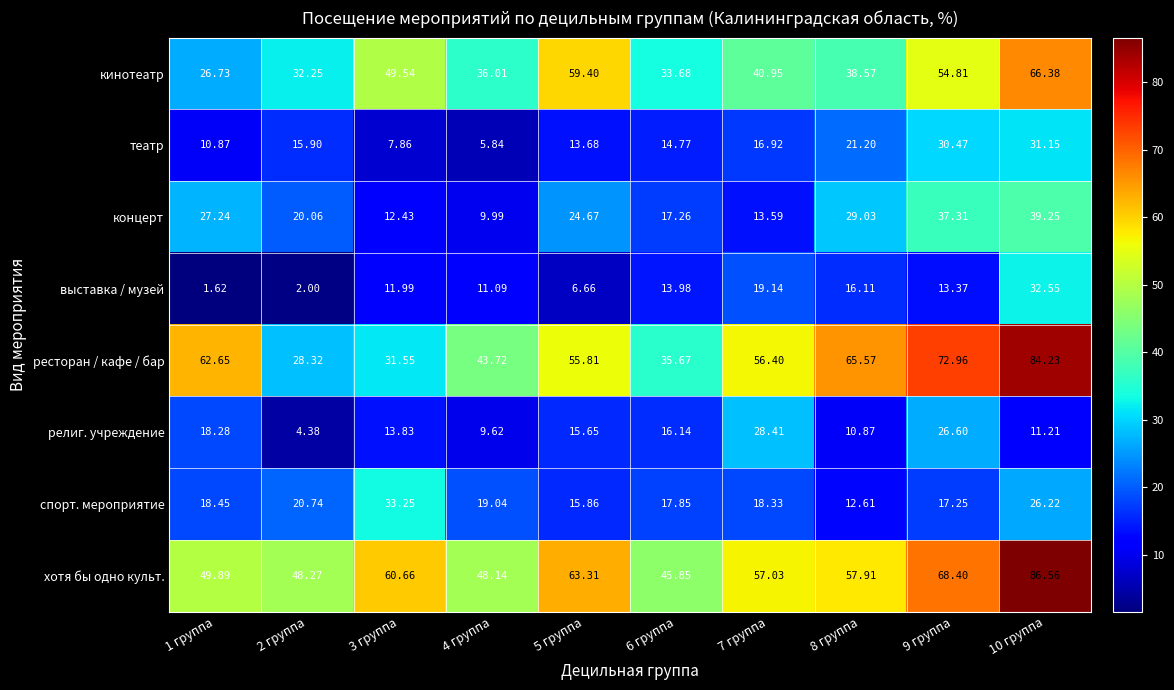

Which series has the largest range (max minus min)?

ресторан / кафе / бар